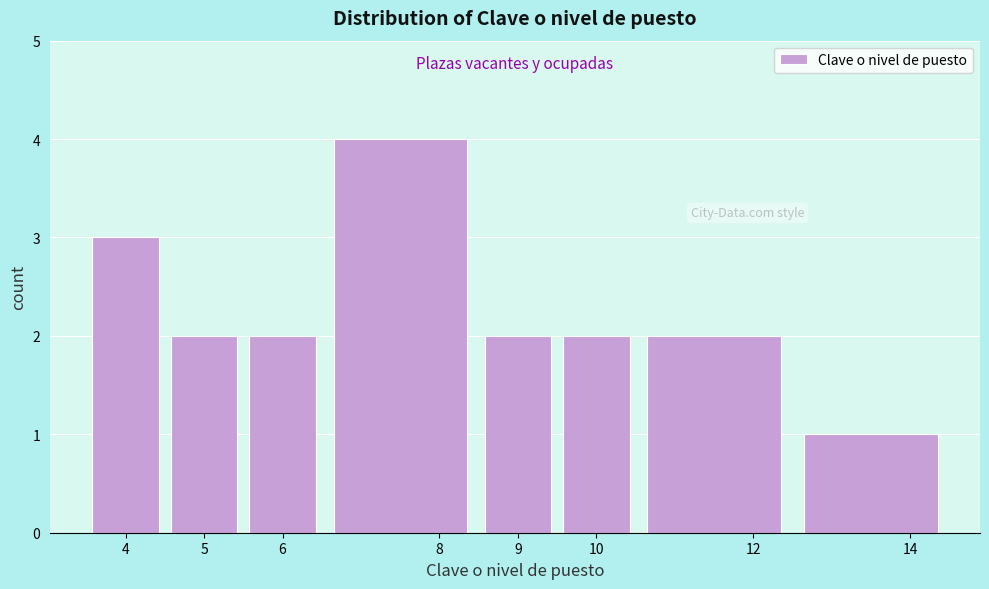

What is the height of the bar covering 10.5 to 12.5 on the x-axis? The values are not printed on the chart, so give them approximately, as read against the axis.

2